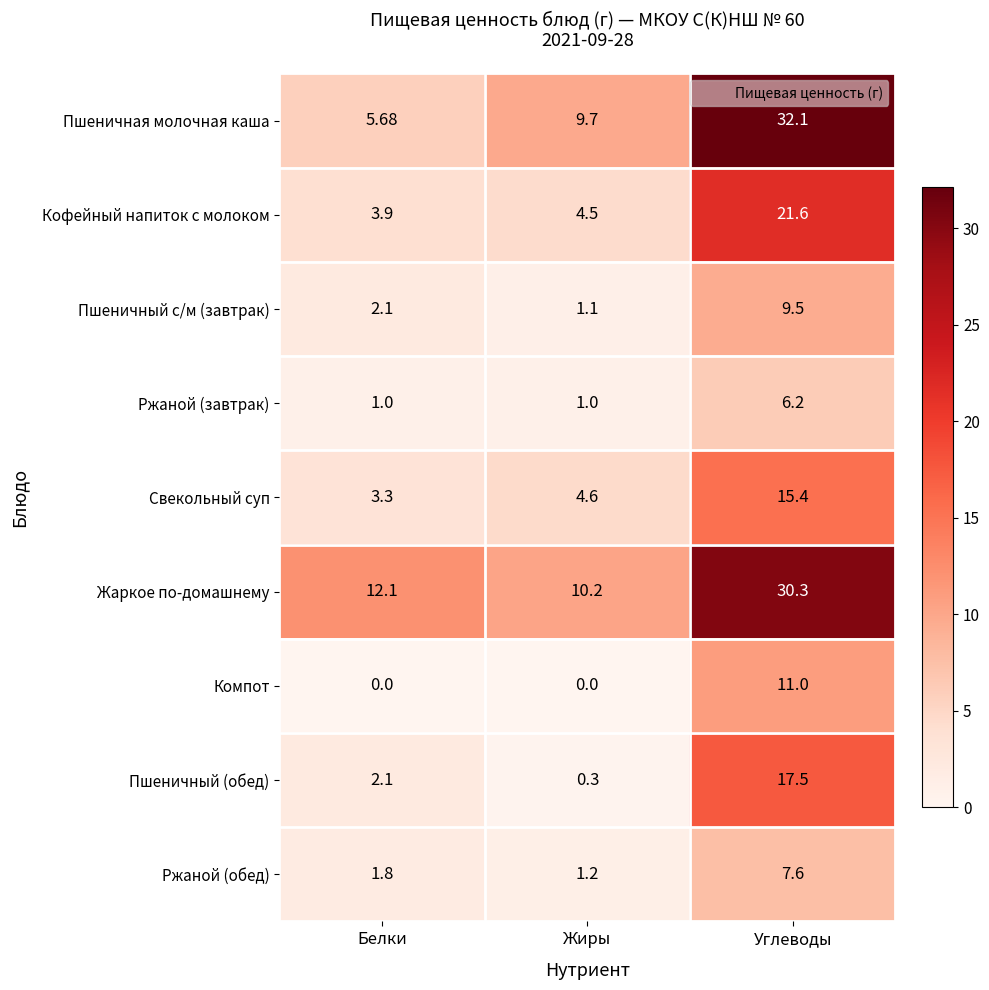

At which label is Кофейный напиток с молоком closest to 12?

Жиры